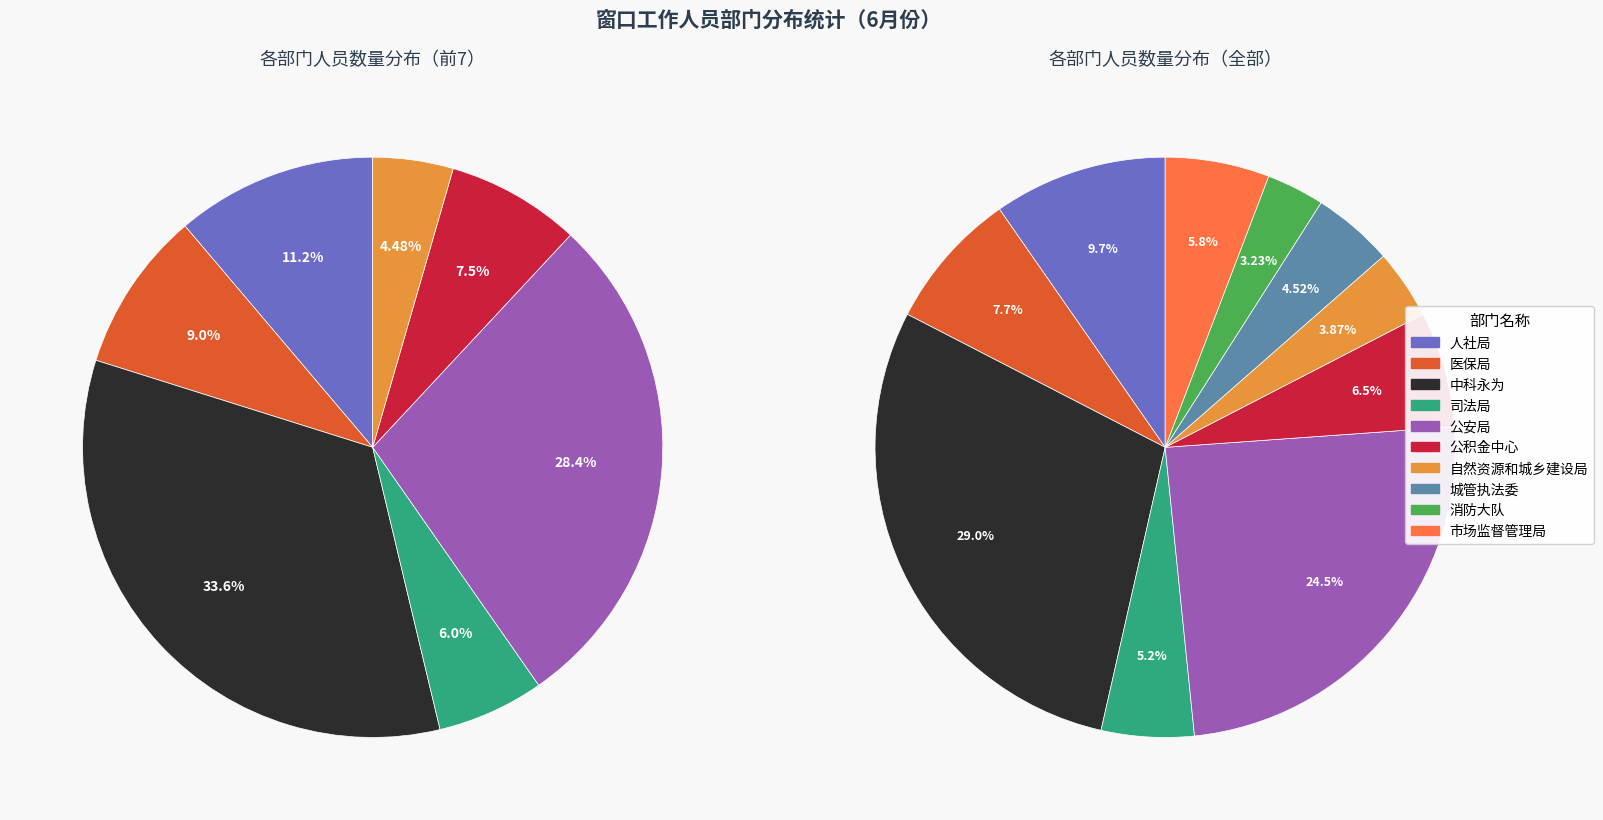

How many segments does this pie chart have?

10